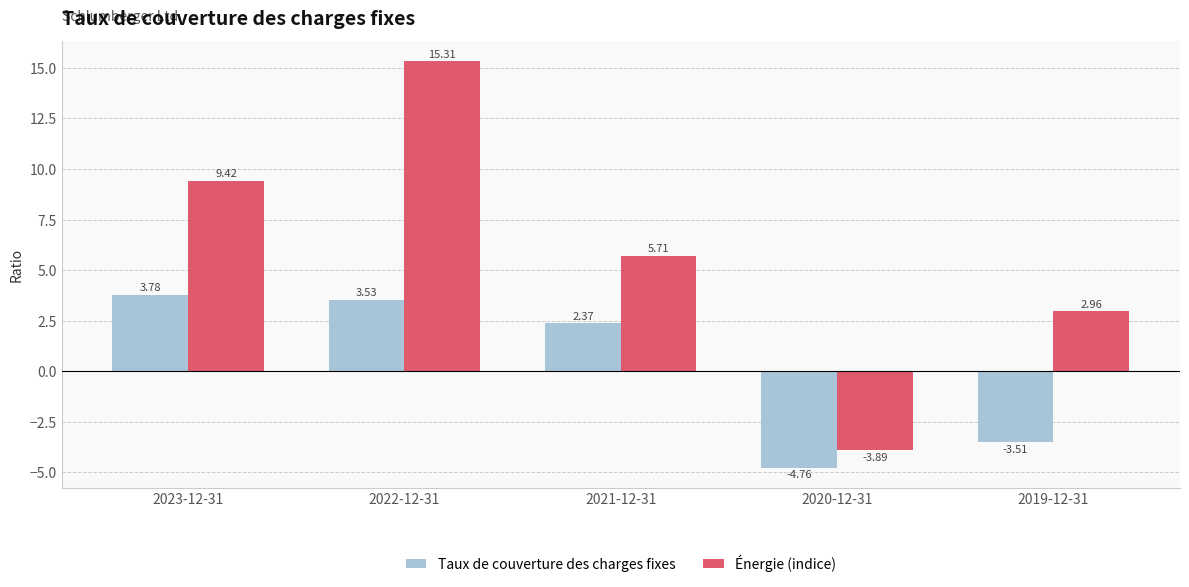

Is it true that Énergie (indice) equals -2.6 at 2020-12-31?

False